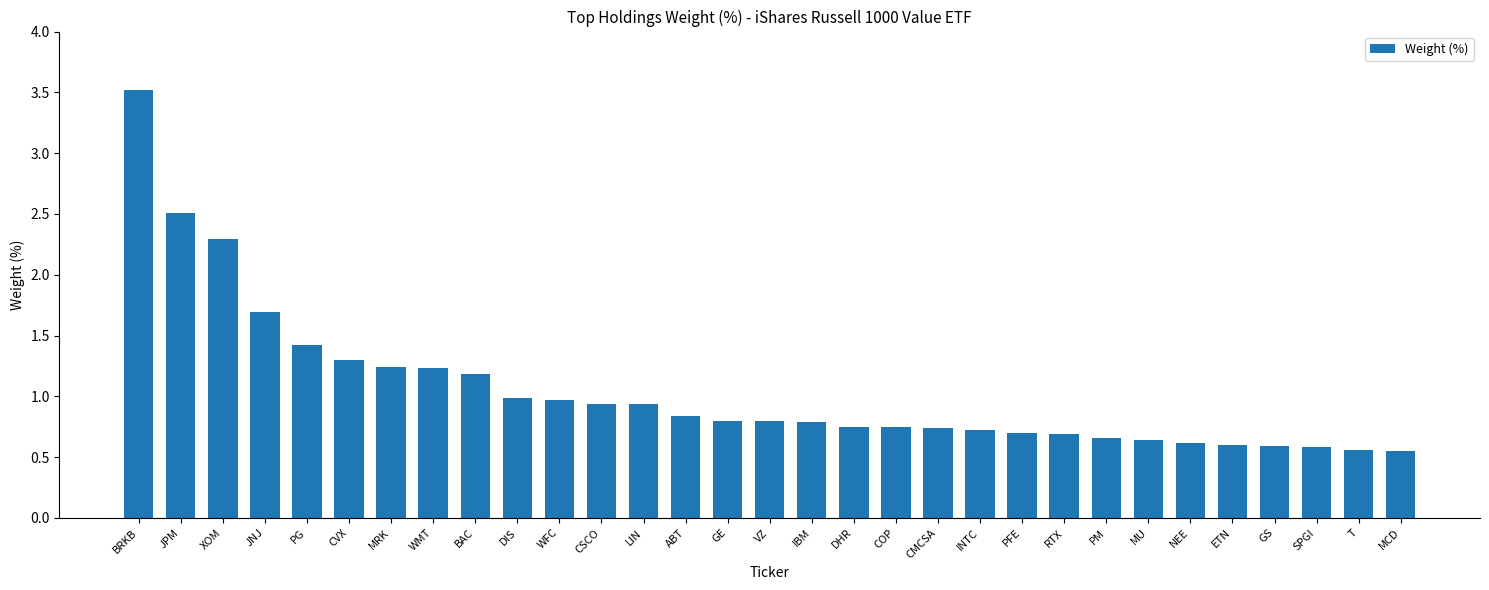

What is the greatest value displayed?

3.5